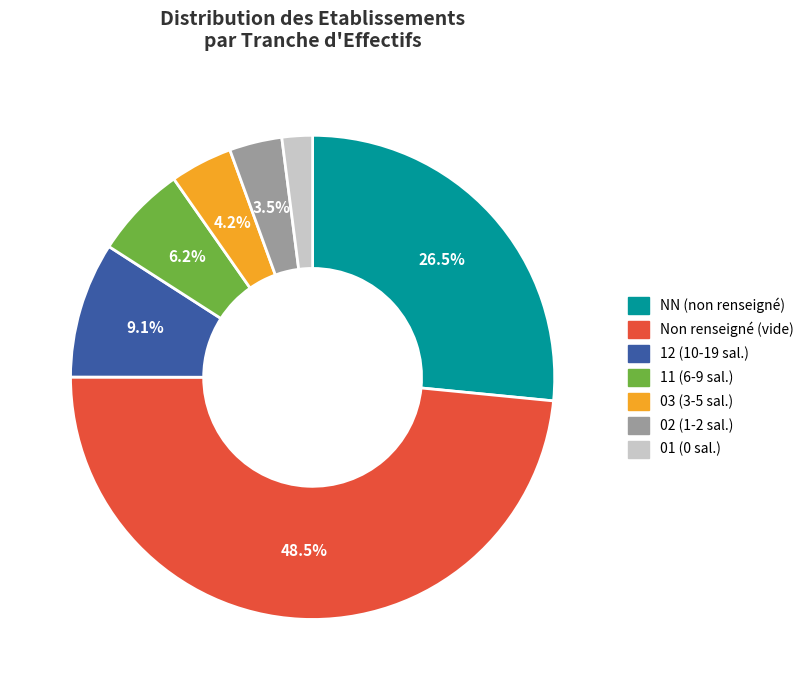

Rank the categories by value from lowest to highest.

01 (0 sal.), 02 (1-2 sal.), 03 (3-5 sal.), 11 (6-9 sal.), 12 (10-19 sal.), NN (non renseigné), Non renseigné (vide)